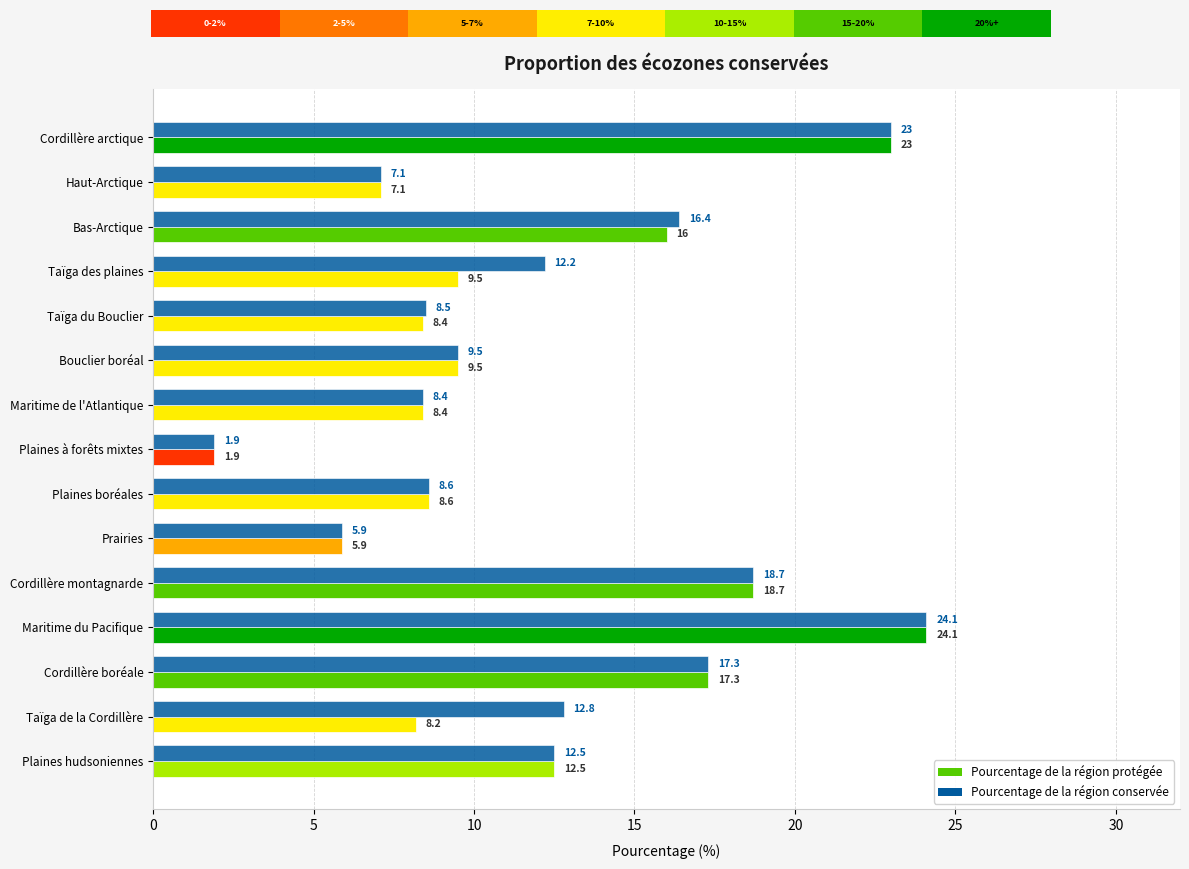

True or false: Pourcentage de la région conservée has a value of 12.1 at Taïga du Bouclier.

False